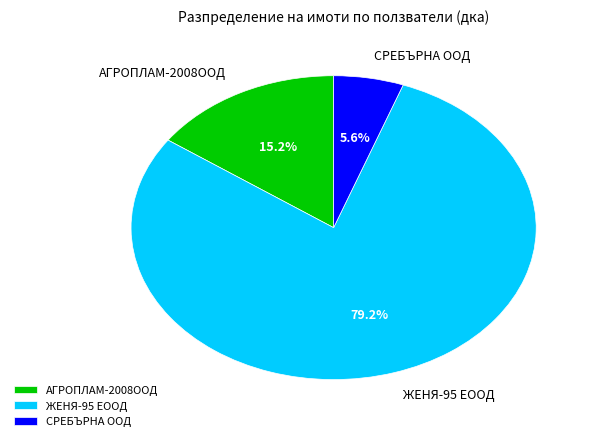

Is the sum of АГРОПЛАМ-2008ООД and СРЕБЪРНА ООД greater than half?

No